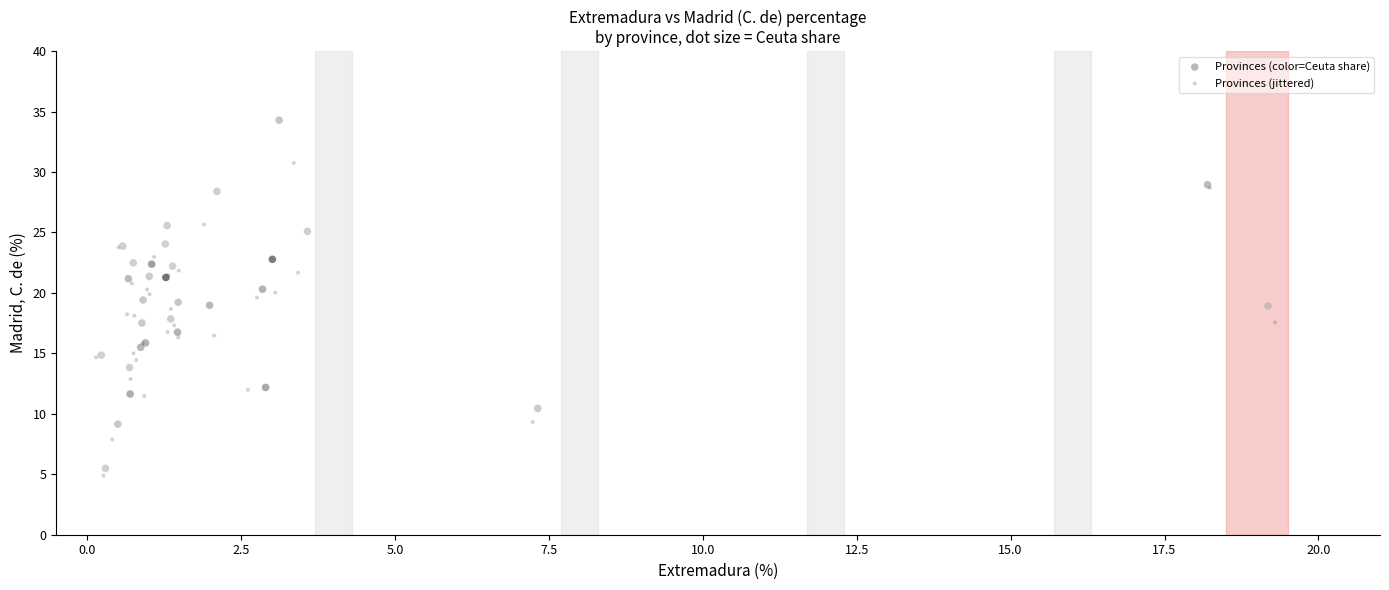

Which series has the largest Y range (max minus min)?

Provinces (color=Ceuta share)